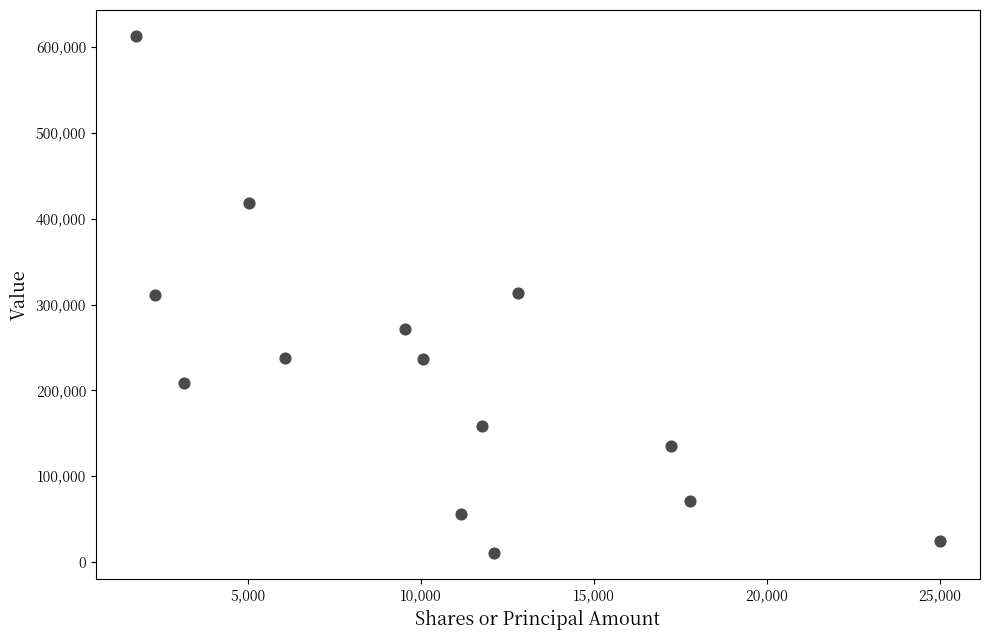

What is the range of X values (max minus min)?

23244